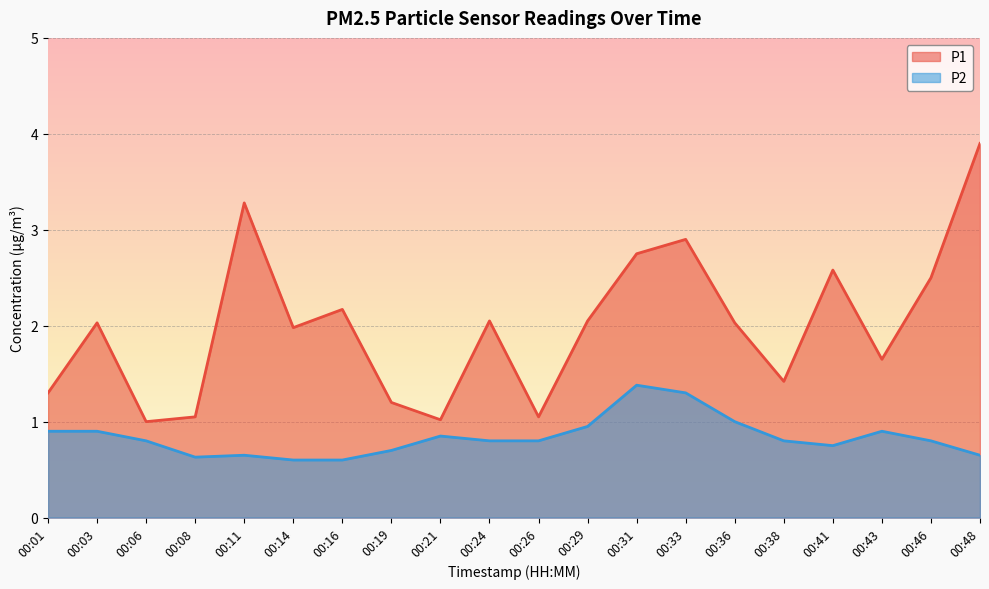

At which category does P1 reach its first local valley?

00:06